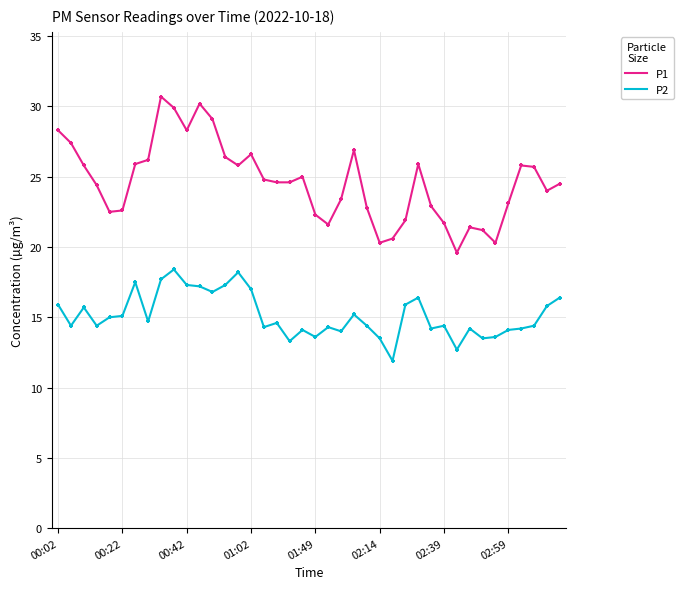

Which series has the largest total across all categories?

P1